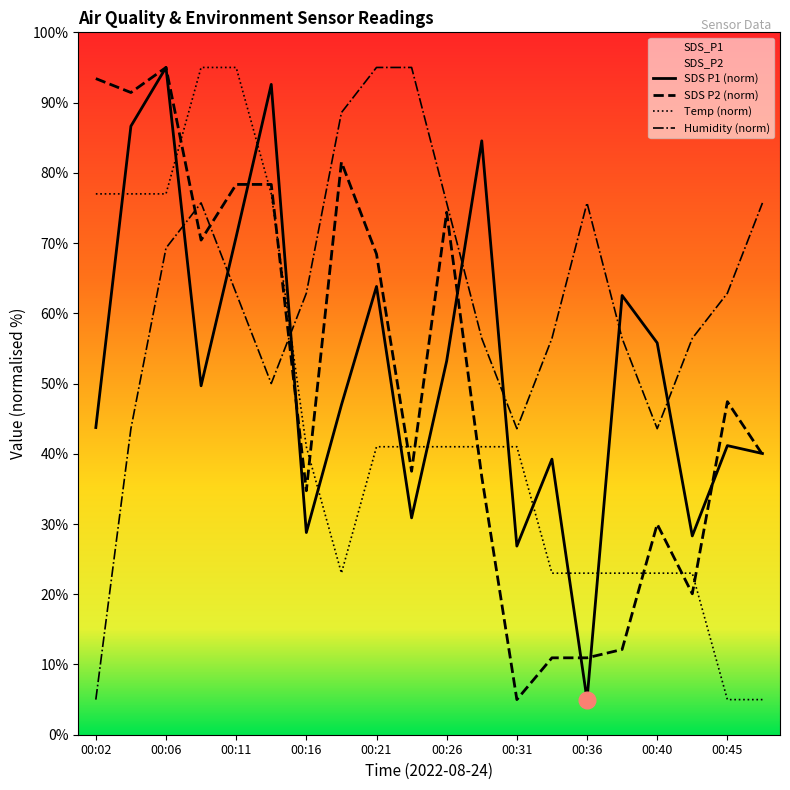

Reading left to right, list all the values displayed in this chart.

SDS_P1: 00:02=43.7	00:04=86.6	00:06=95.0	00:09=49.7	00:11=70.9	00:14=92.6	00:16=28.8	00:19=46.9	00:21=63.8	00:23=30.9	00:26=53.2	00:28=84.6	00:31=26.9	00:33=39.2	00:36=5.0	00:38=62.5	00:40=55.8	00:43=28.3	00:45=41.2	00:48=40.0
SDS_P2: 00:02=93.4	00:04=91.4	00:06=95.0	00:09=70.4	00:11=78.3	00:14=78.3	00:16=34.7	00:19=81.5	00:21=68.4	00:23=37.5	00:26=74.4	00:28=36.7	00:31=5.0	00:33=10.9	00:36=10.9	00:38=12.1	00:40=30.0	00:43=20.1	00:45=47.4	00:48=39.9
Temp: 00:02=77.0	00:04=77.0	00:06=77.0	00:09=95.0	00:11=95.0	00:14=77.0	00:16=41.0	00:19=23.0	00:21=41.0	00:23=41.0	00:26=41.0	00:28=41.0	00:31=41.0	00:33=23.0	00:36=23.0	00:38=23.0	00:40=23.0	00:43=23.0	00:45=5.0	00:48=5.0
Humidity: 00:02=5.0	00:04=43.6	00:06=69.3	00:09=75.7	00:11=62.9	00:14=50.0	00:16=62.9	00:19=88.6	00:21=95.0	00:23=95.0	00:26=75.7	00:28=56.4	00:31=43.6	00:33=56.4	00:36=75.7	00:38=56.4	00:40=43.6	00:43=56.4	00:45=62.9	00:48=75.7